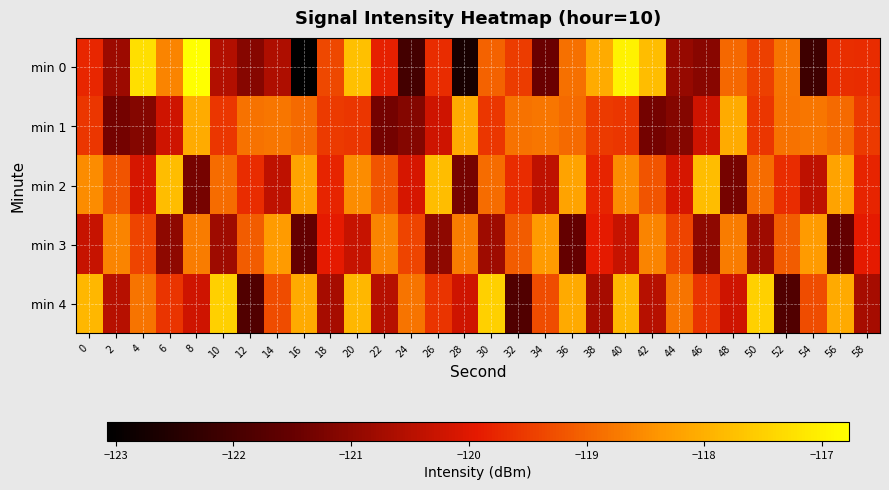

Which has a higher value, 2 or 50?

50